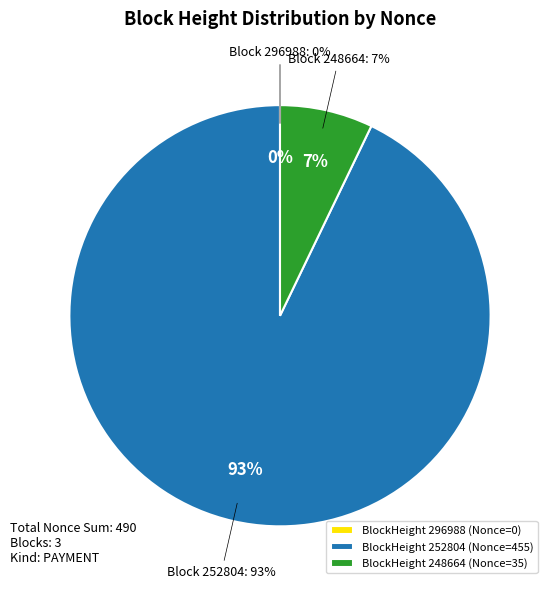

Which has a higher value, 248664 or 296988?

248664